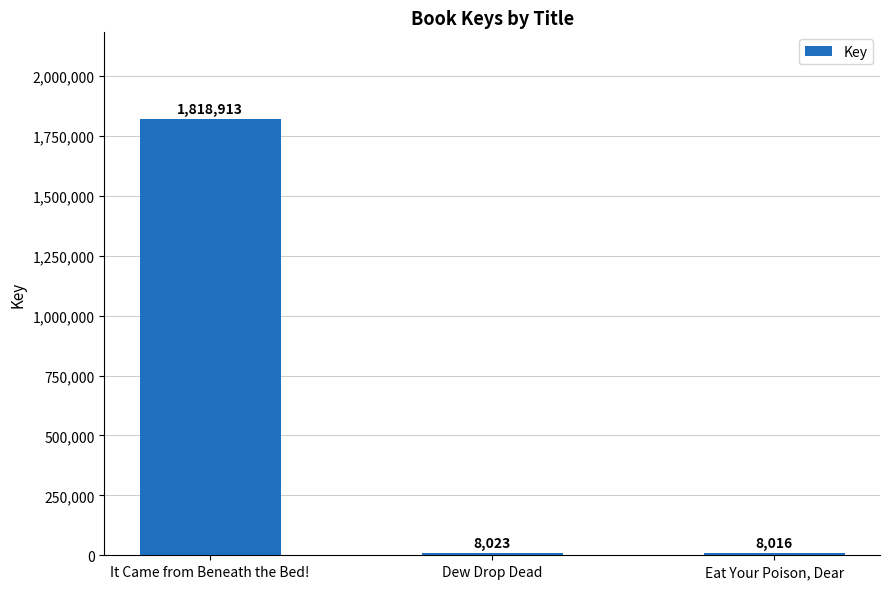

Does the chart contain any negative values?

No